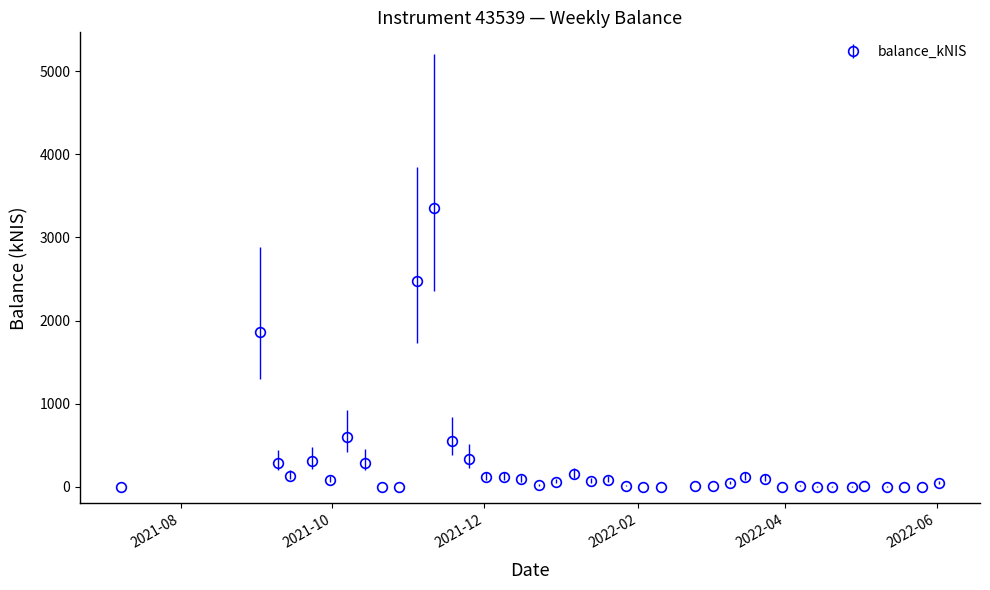

What is the difference between the maximum and minimum values?

3360.2